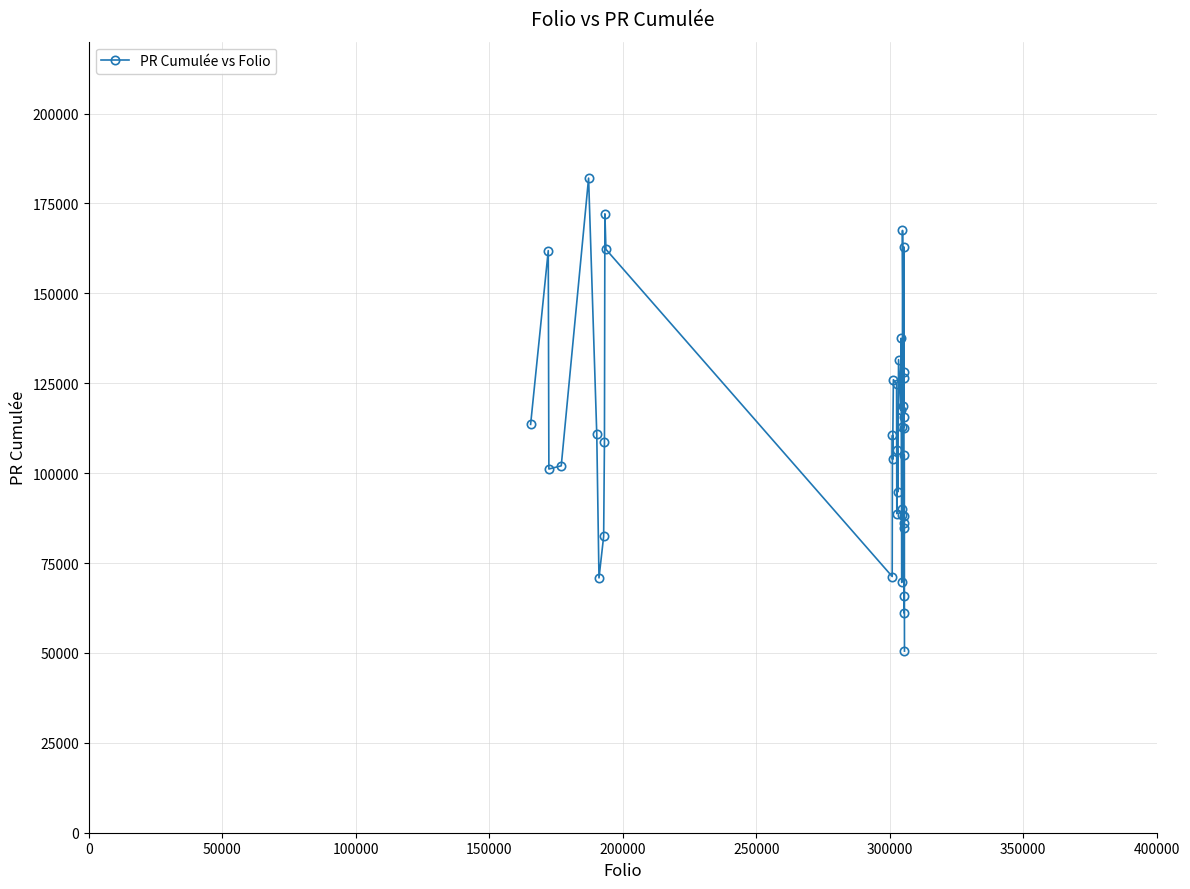

What is the value of the 13th point from the left?

110545